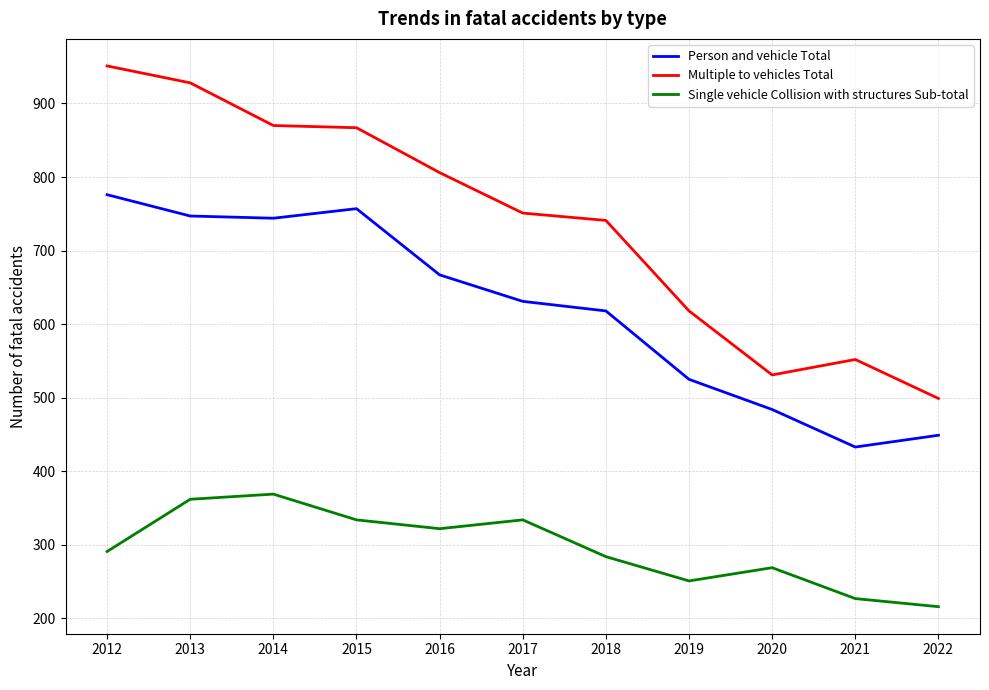

What is the greatest value displayed?

951